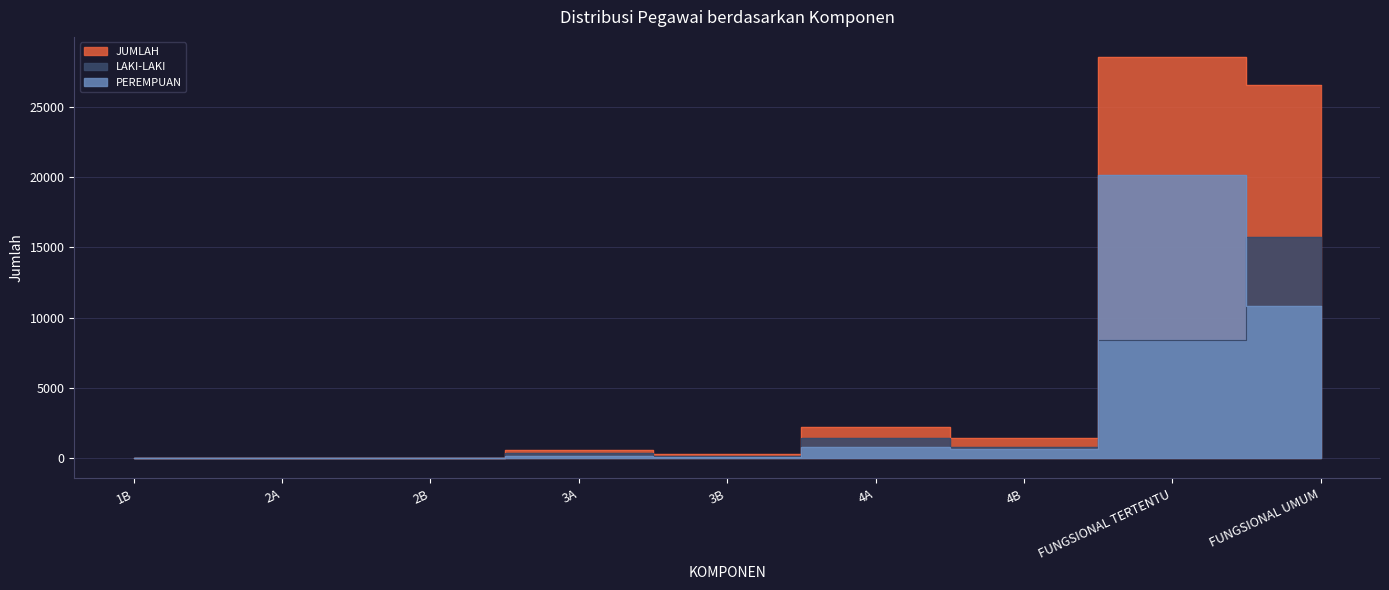

Which category has the lowest value in the PEREMPUAN series?

1B